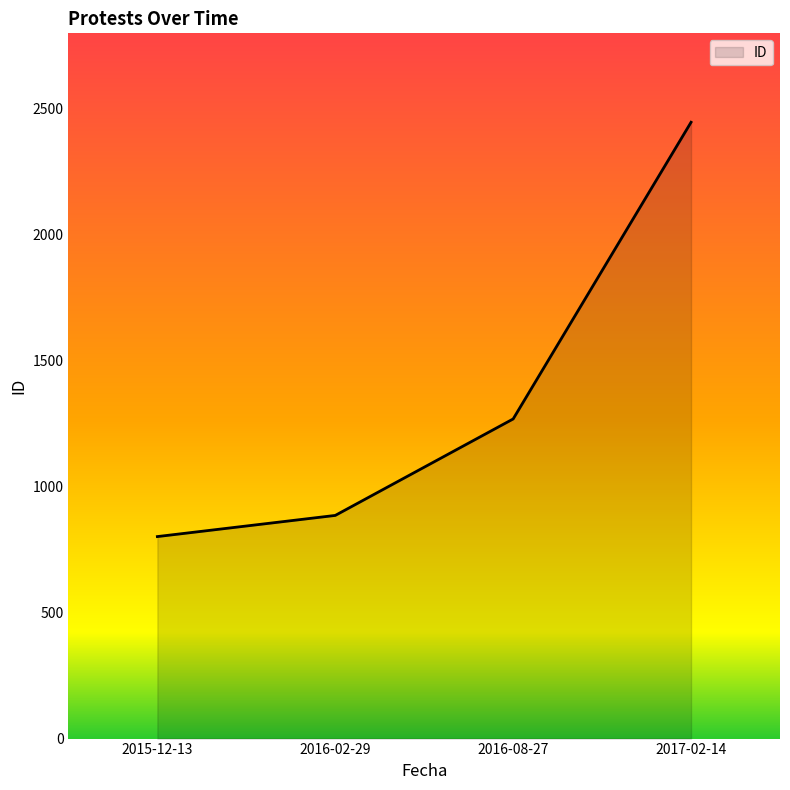

What is the average value?

1351